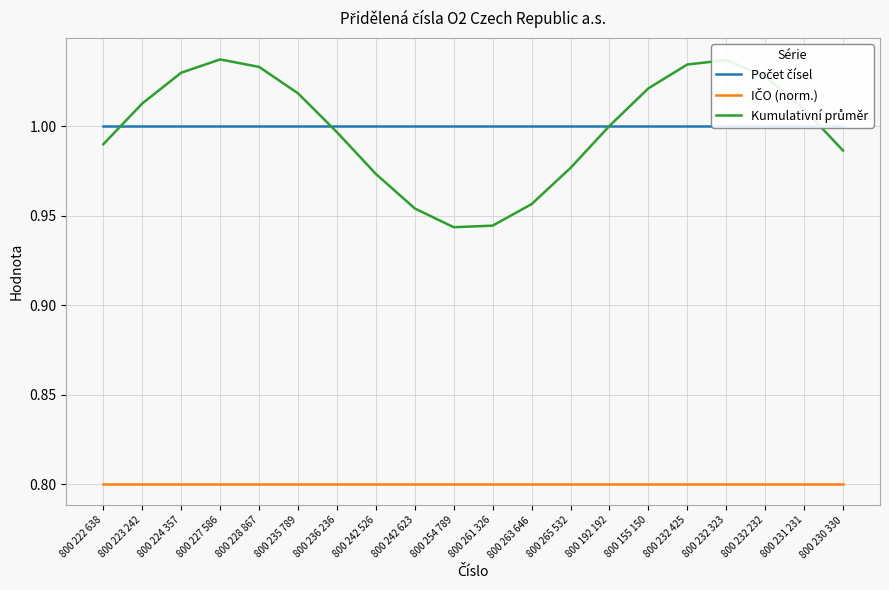

What is the sum of the Kumulativní průměr values at 800 228 867 and 800 192 192?

2.0